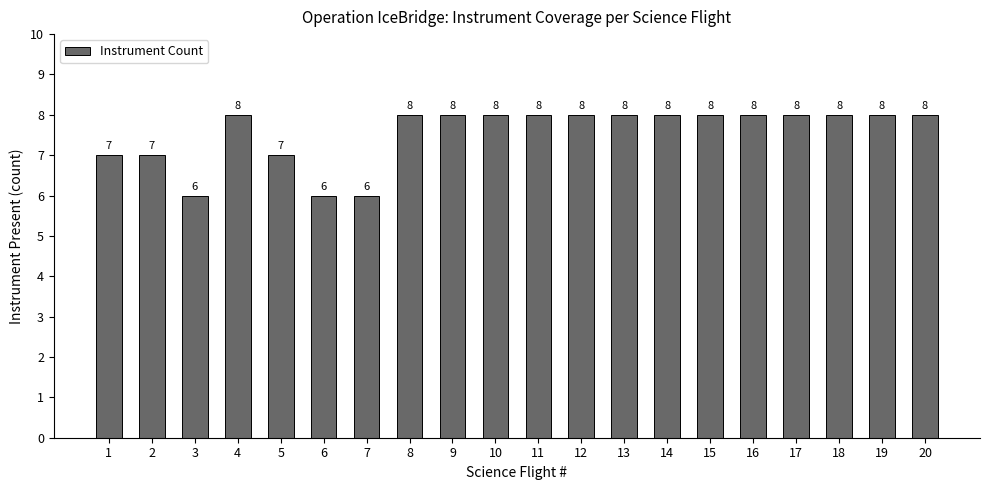

Approximately how many times larger is the value at 4 compared to 3?

1.3